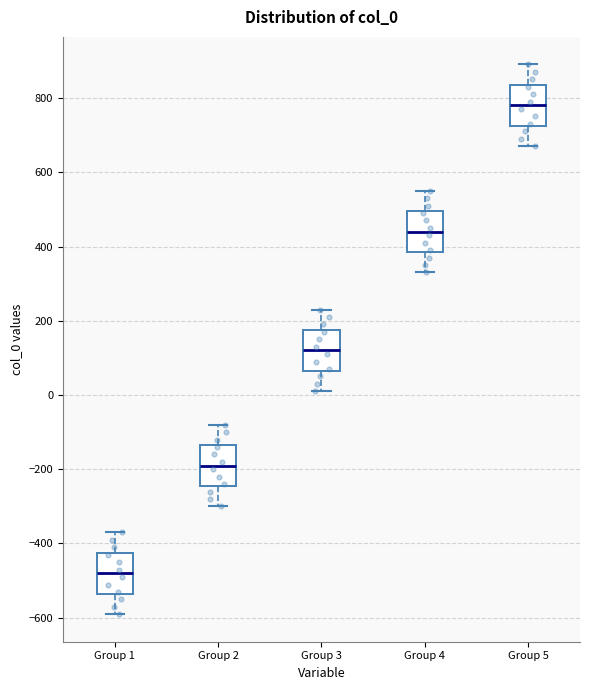

Where is the upper edge of the box for Group 4 on the y-axis? The values are not printed on the chart, so give them approximately, as read against the axis.

500